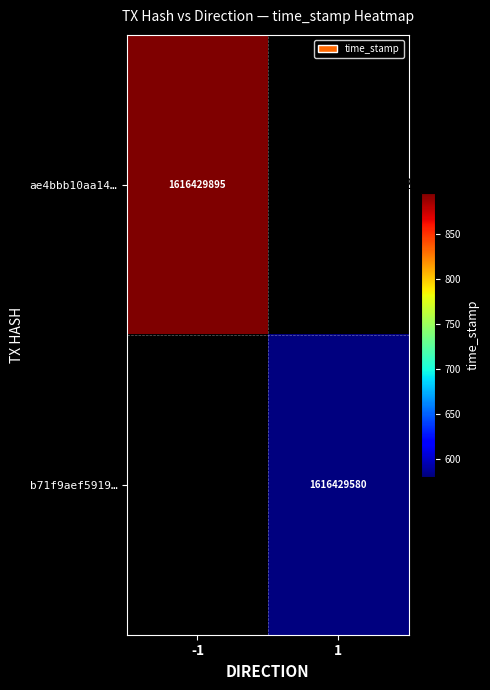

Between 1 and 0, which is larger?

1